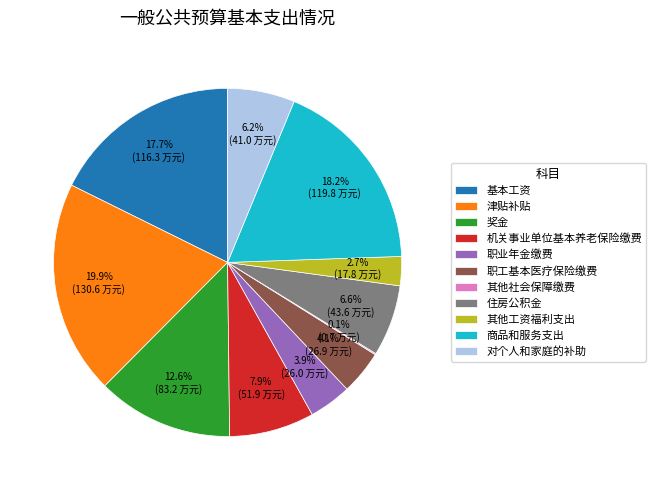

Is it true that 职工基本医疗保险缴费 is 4% of the pie?

True